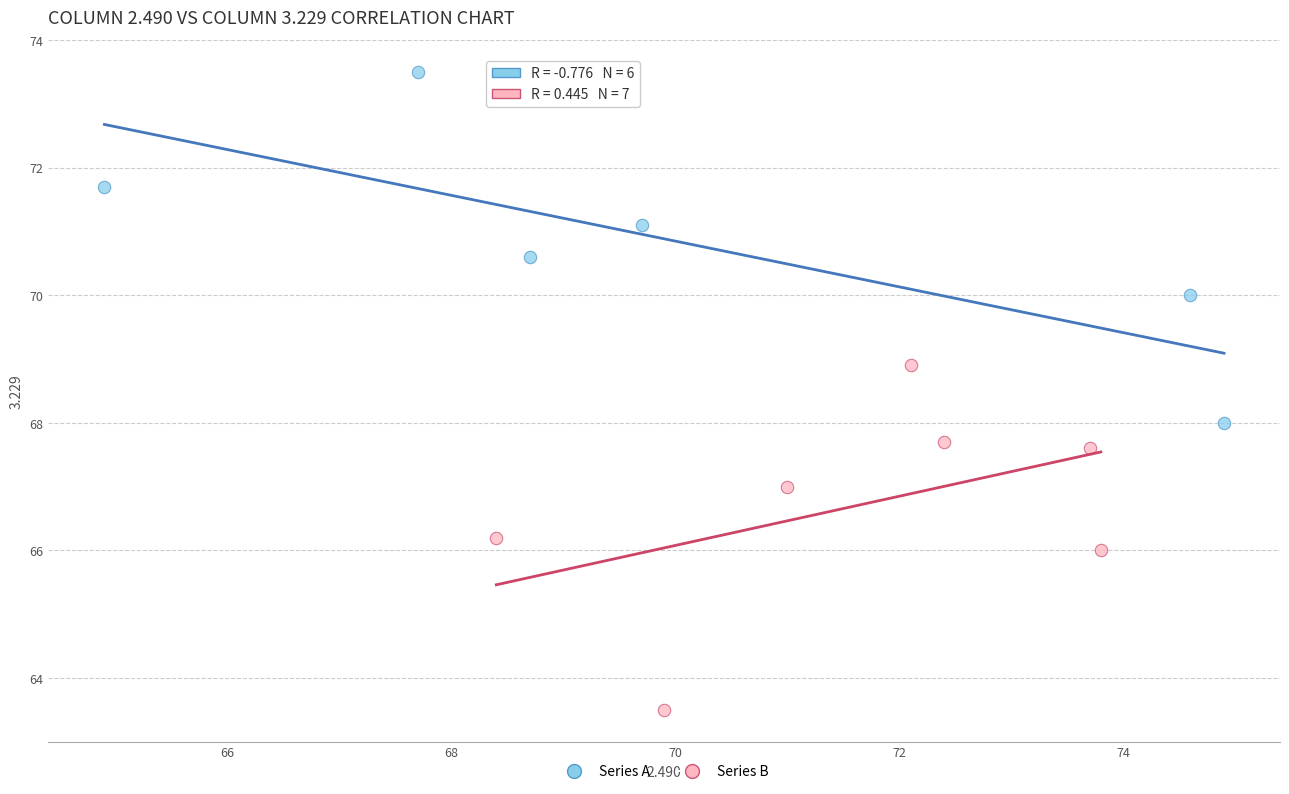

What are all the series names shown in the legend?

Series A, Series B